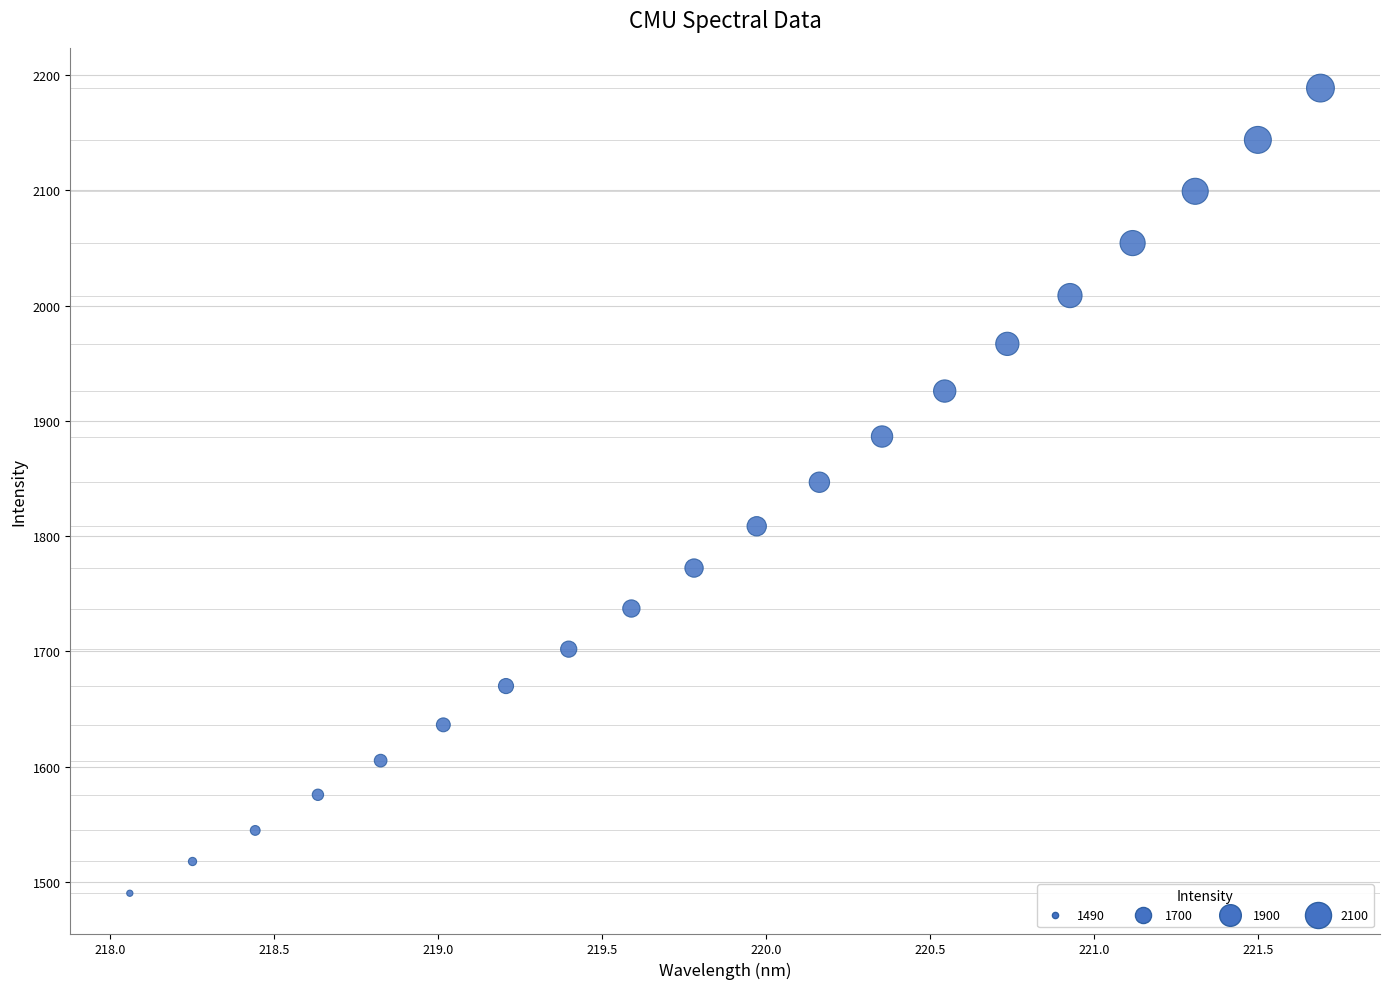

What Y value in the scatter plot is closest to 1839?

1846.9